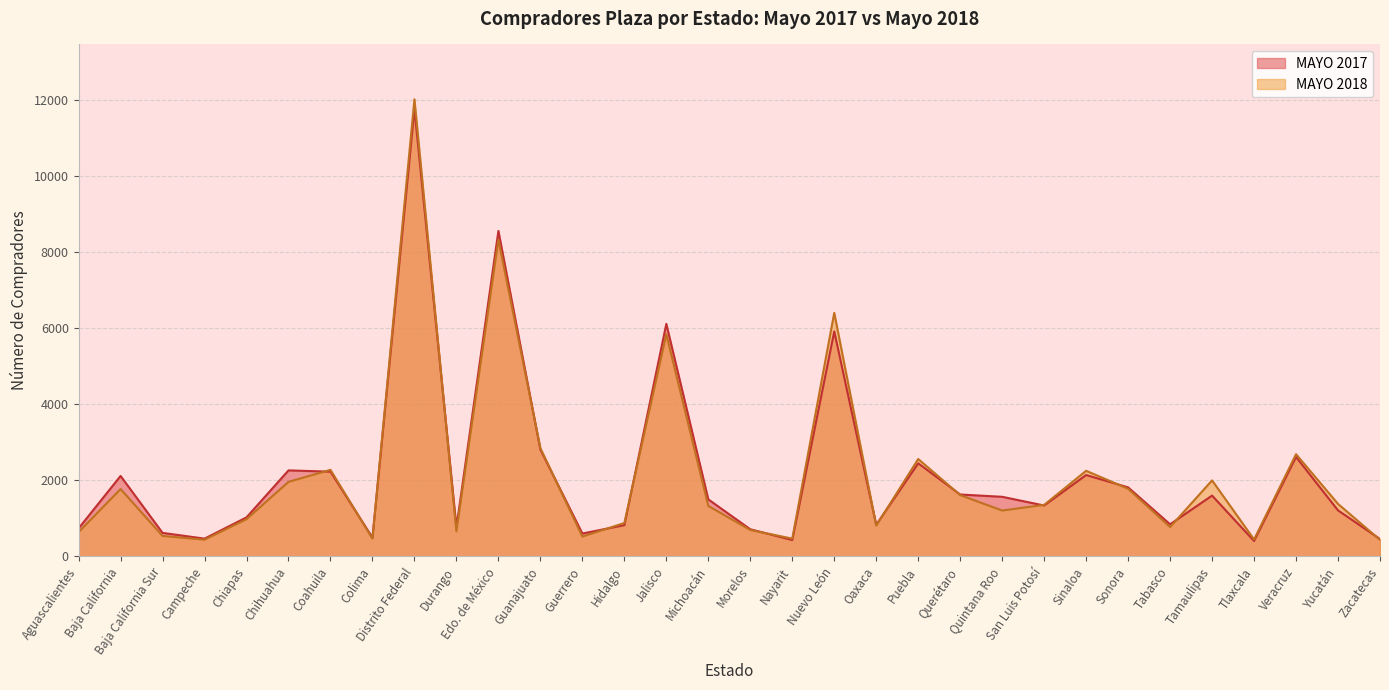

How many distinct data groups are displayed?

2